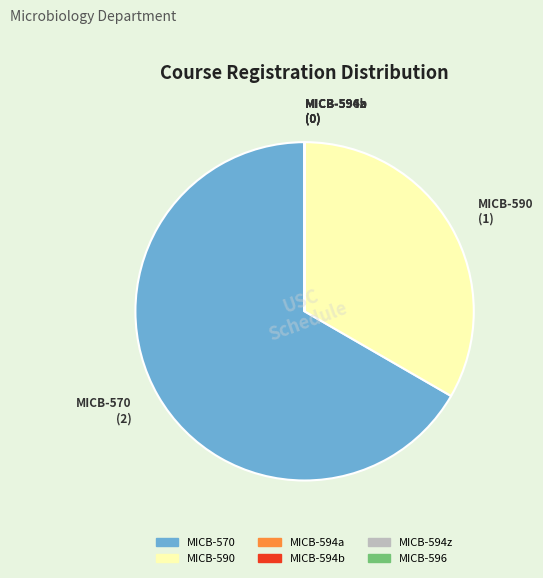

The MICB-590 slice represents 33% of the pie. True or false?

True